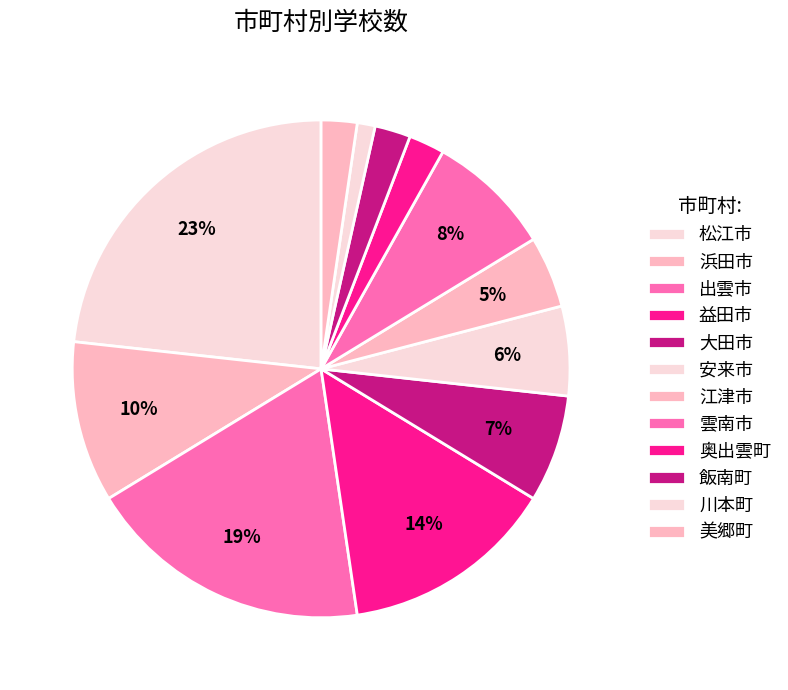

How many segments does this pie chart have?

12